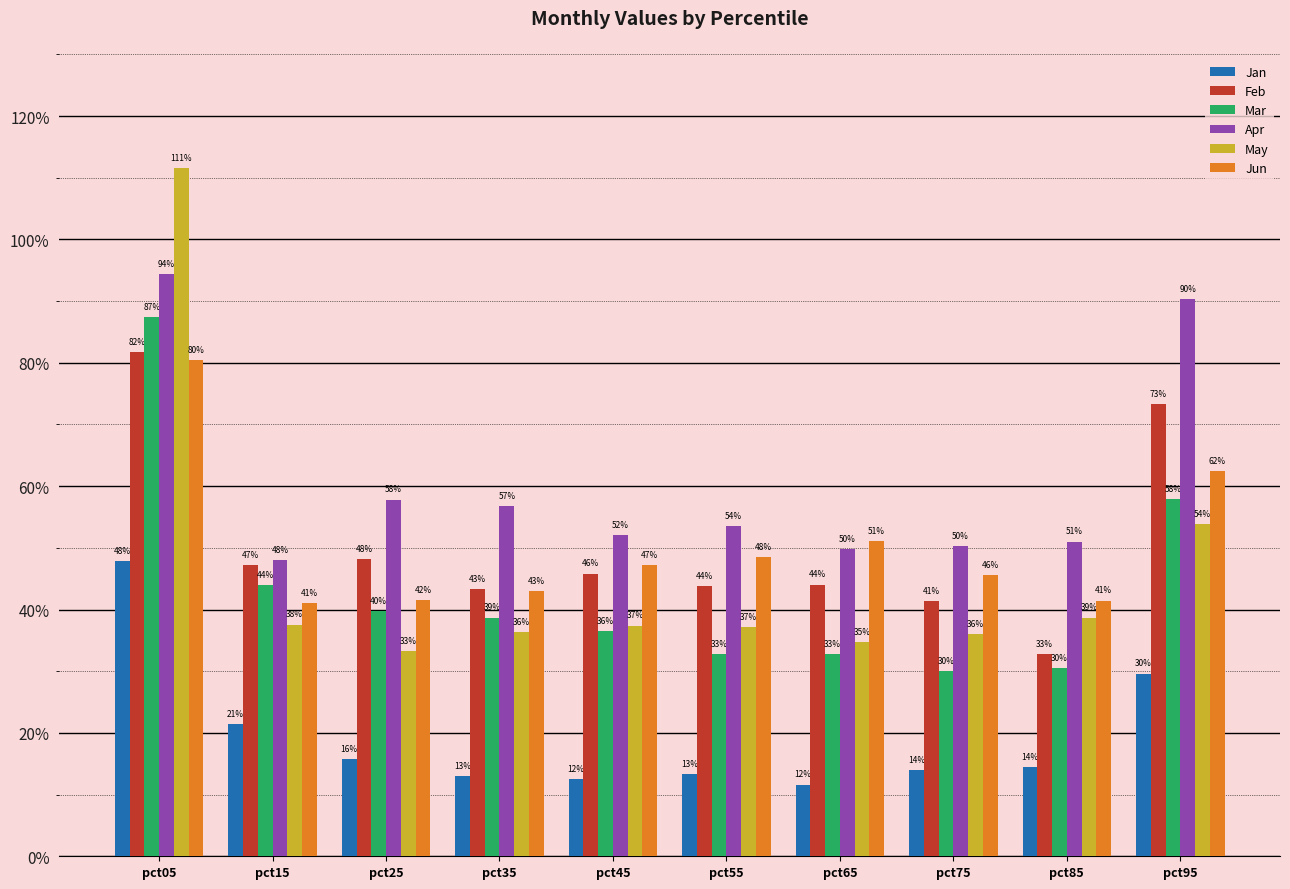

How many Feb values are between 0 and 1?

10